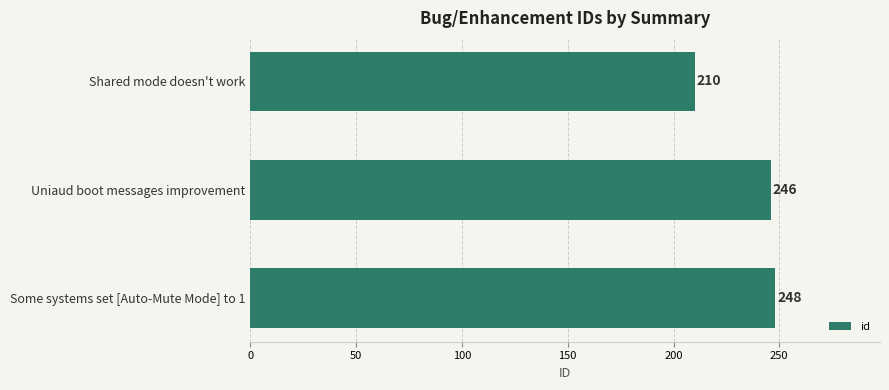

True or false: the data shows 210 at Shared mode doesn't work.

True